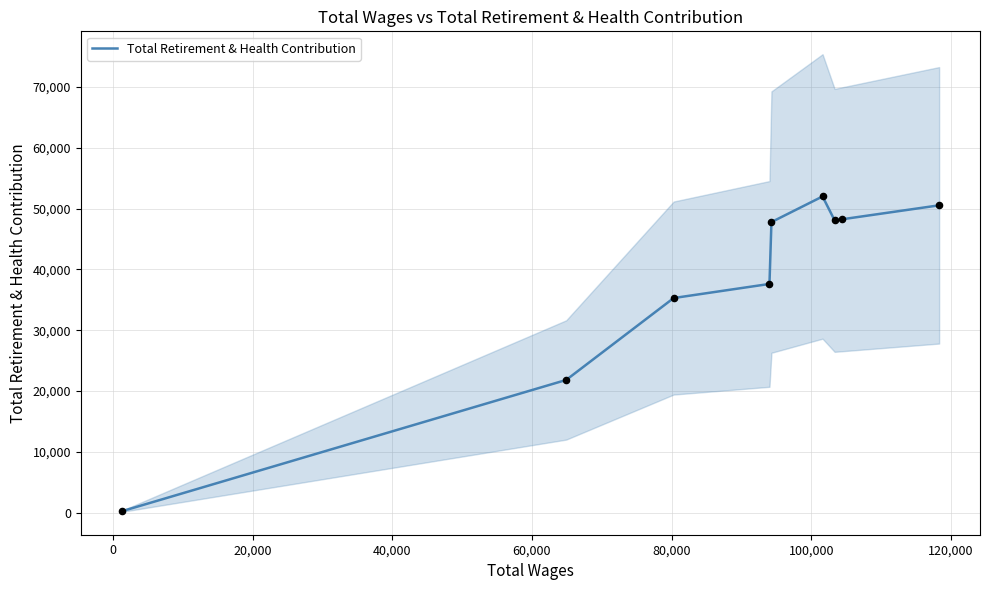

What is the maximum value for Total Retirement & Health Contribution?

52006